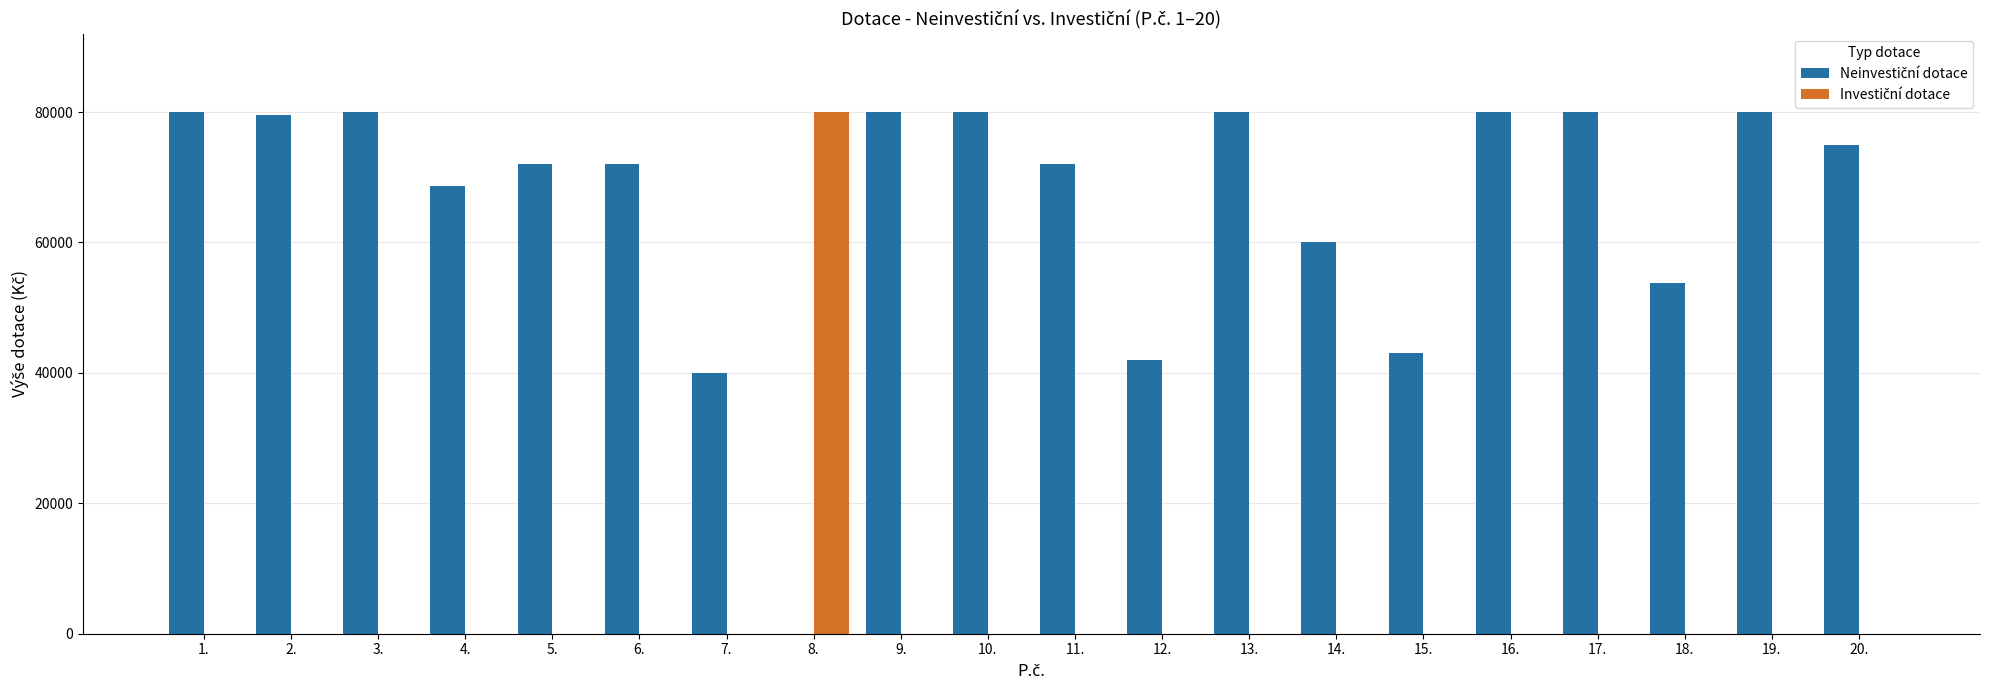

Does the chart contain stacked bars?

No